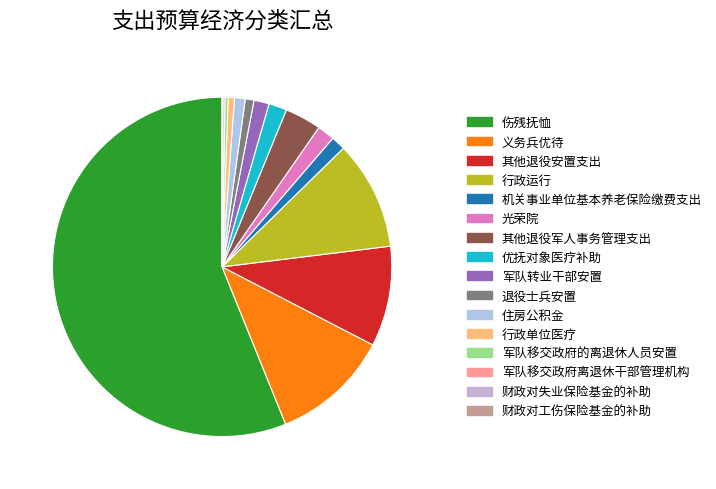

Rank the categories by value from highest to lowest.

伤残抚恤, 义务兵优待, 行政运行, 其他退役安置支出, 其他退役军人事务管理支出, 优抚对象医疗补助, 光荣院, 军队转业干部安置, 机关事业单位基本养老保险缴费支出, 住房公积金, 退役士兵安置, 行政单位医疗, 军队移交政府的离退休人员安置, 军队移交政府离退休干部管理机构, 财政对失业保险基金的补助, 财政对工伤保险基金的补助